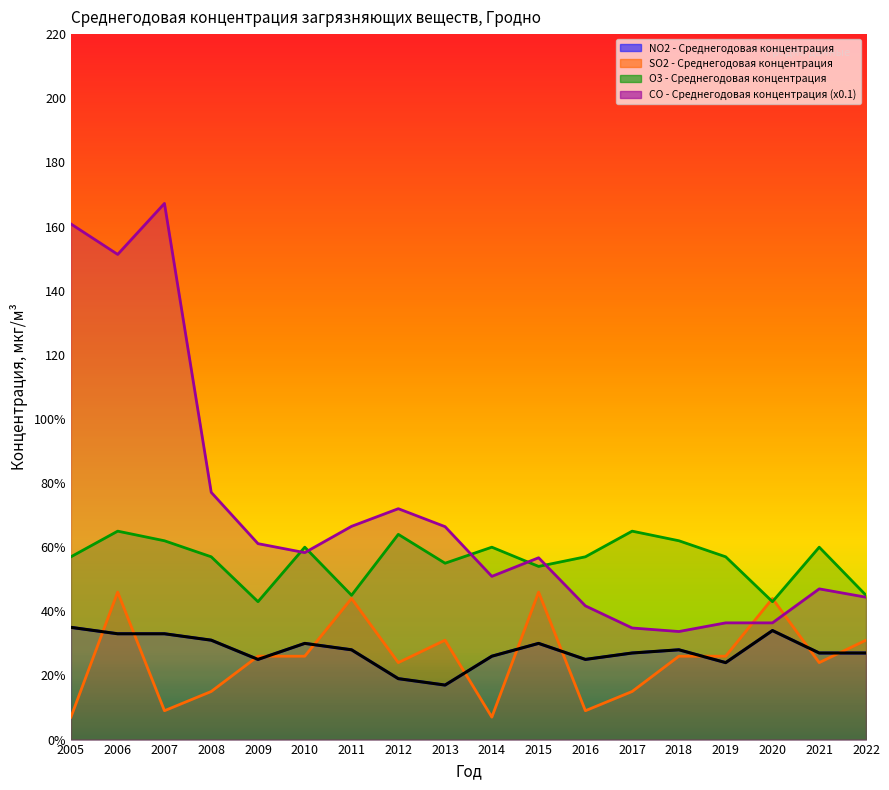

What is the sum of all O3 - Среднегодовая концентрация values?

1011.0